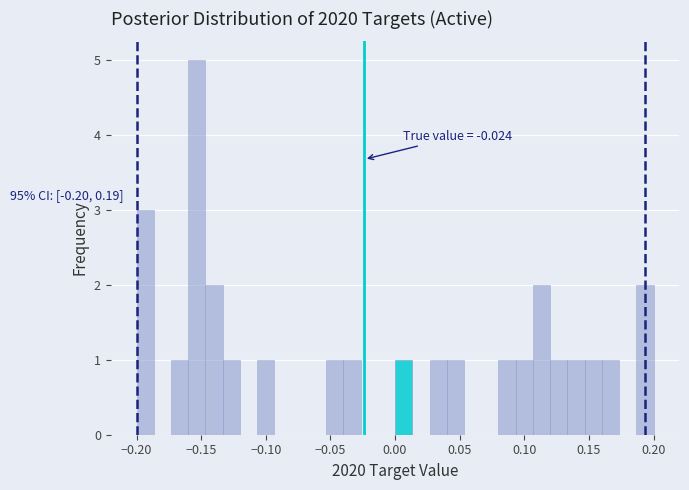

Read against the x-axis, roughly where is the centre of the tallest bar?

-0.155